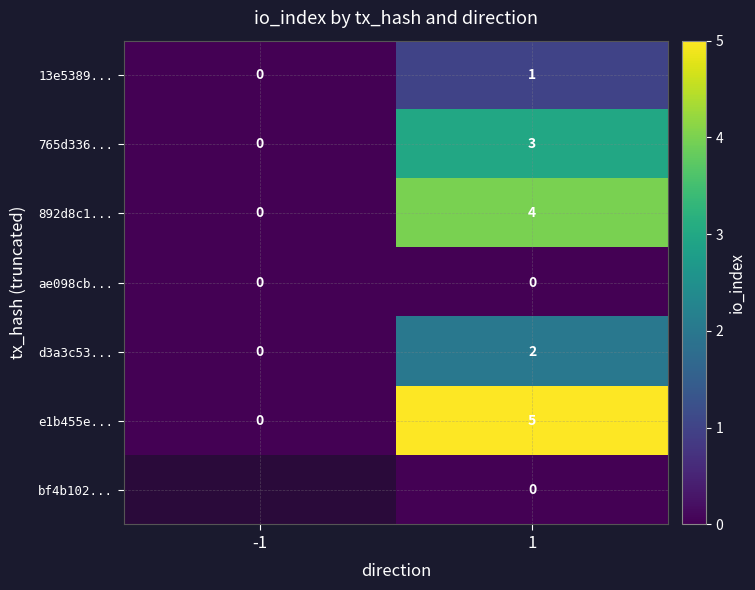

What is the spread (max minus min) of values at 1?

5